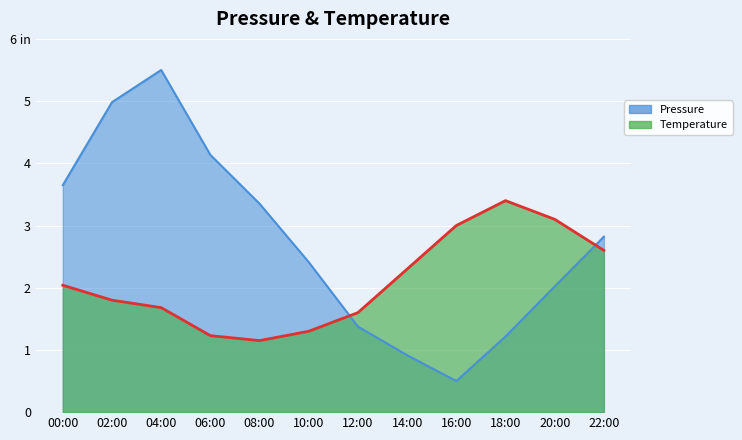

Read the Pressure (Pa) value at 20:00.

2.0